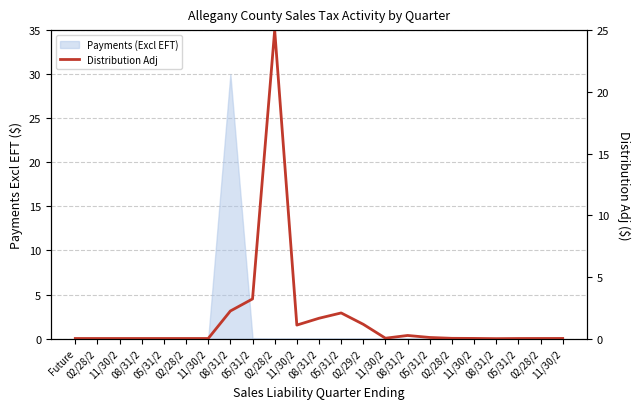

Between 05/31/2 and 08/31/2, which is larger?

08/31/2